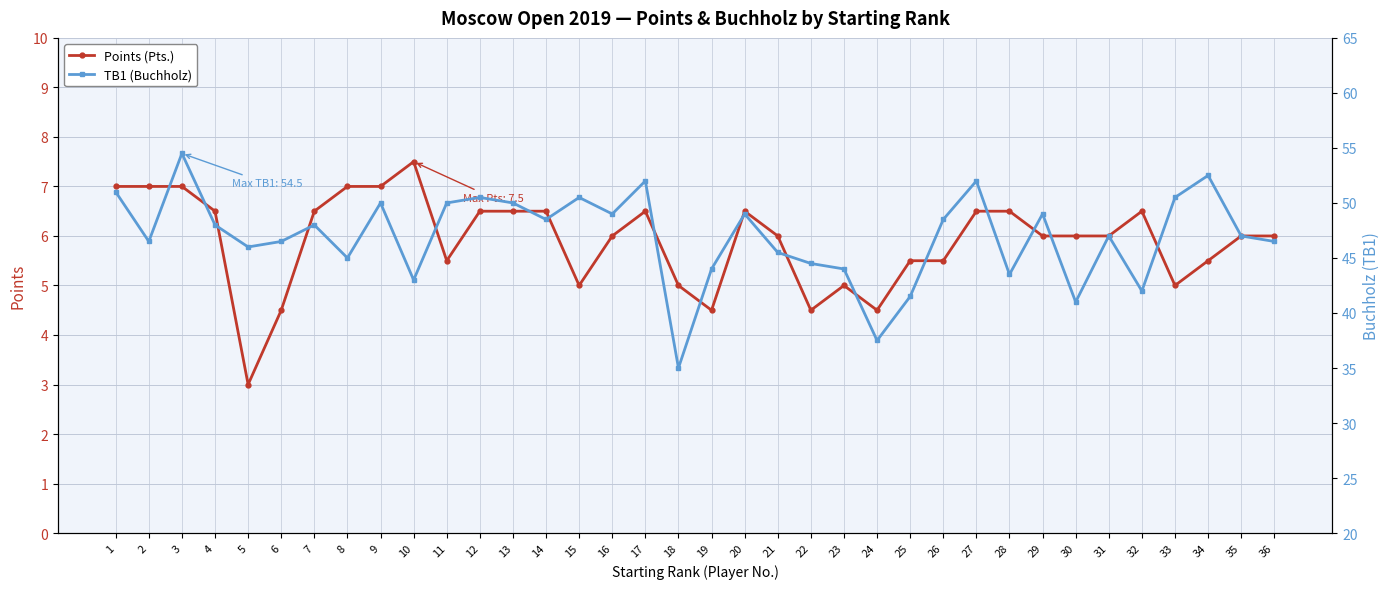

Is the value of Points (Pts.) at 27 greater than the value of TB1 (Buchholz) at 14?

No